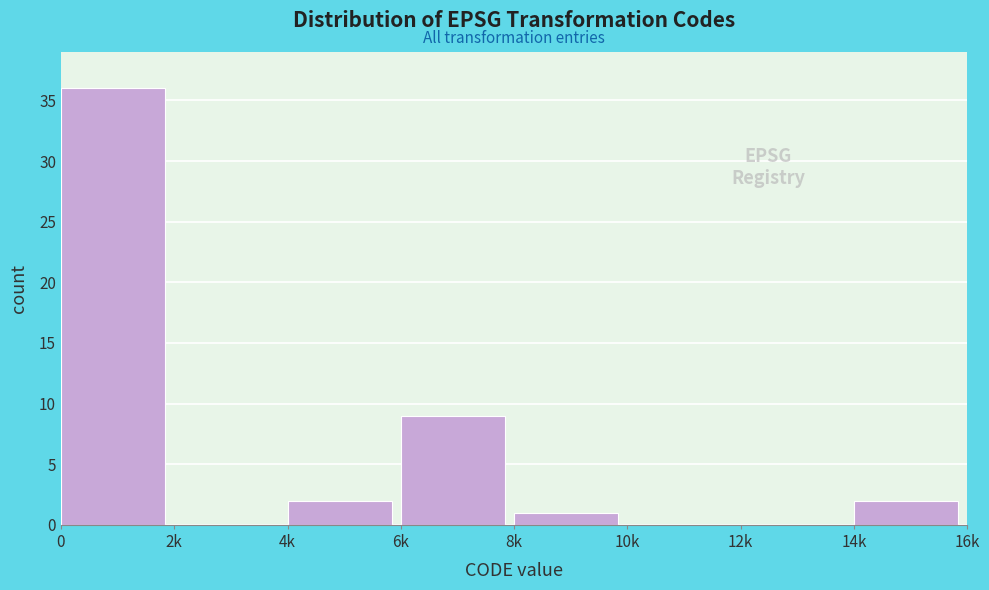

Reading right to left, what are all the values shown in this chart?

14k=2	12k=0	10k=0	8k=1	6k=9	4k=2	2k=0	0=36